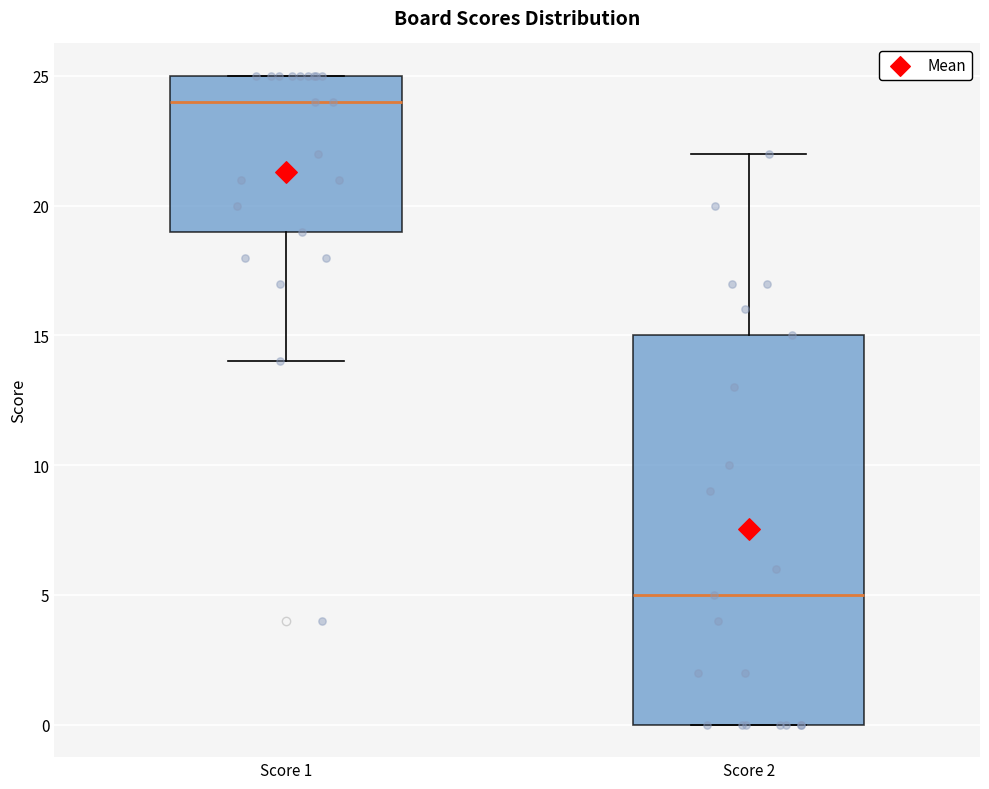

Where does the median line of the box for Score 1 sit on the y-axis? The values are not printed on the chart, so give them approximately, as read against the axis.

24